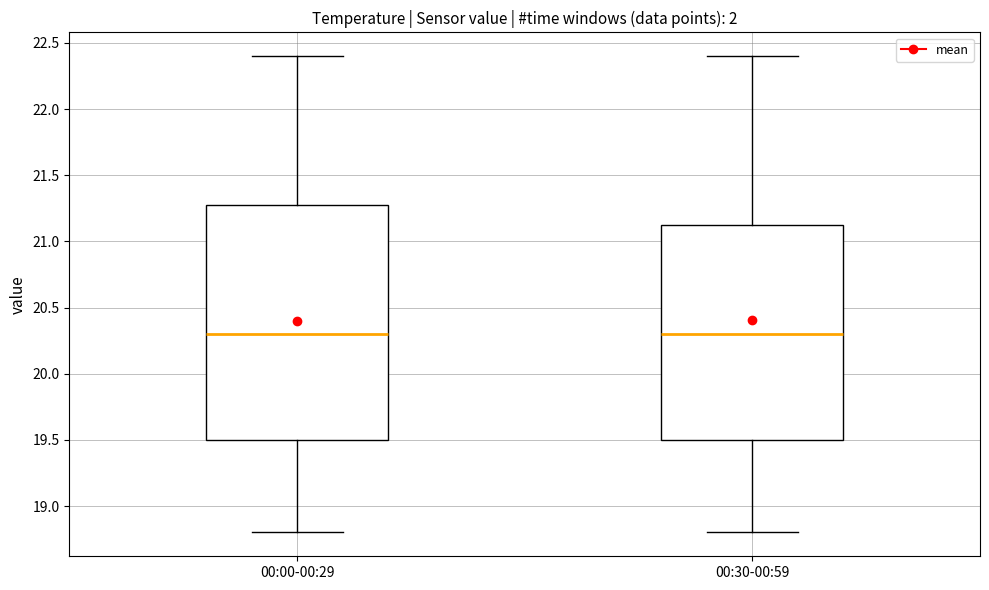

Where does the lower whisker of the box for 00:30-00:59 end on the y-axis? The values are not printed on the chart, so give them approximately, as read against the axis.

18.80